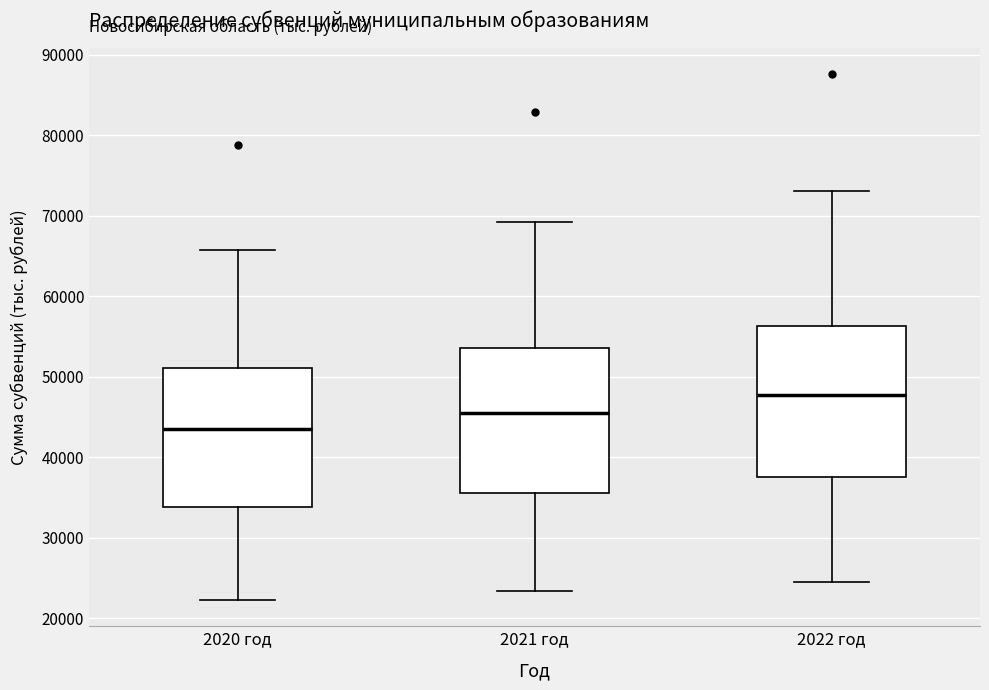

Which box has the highest median line?

2022 год